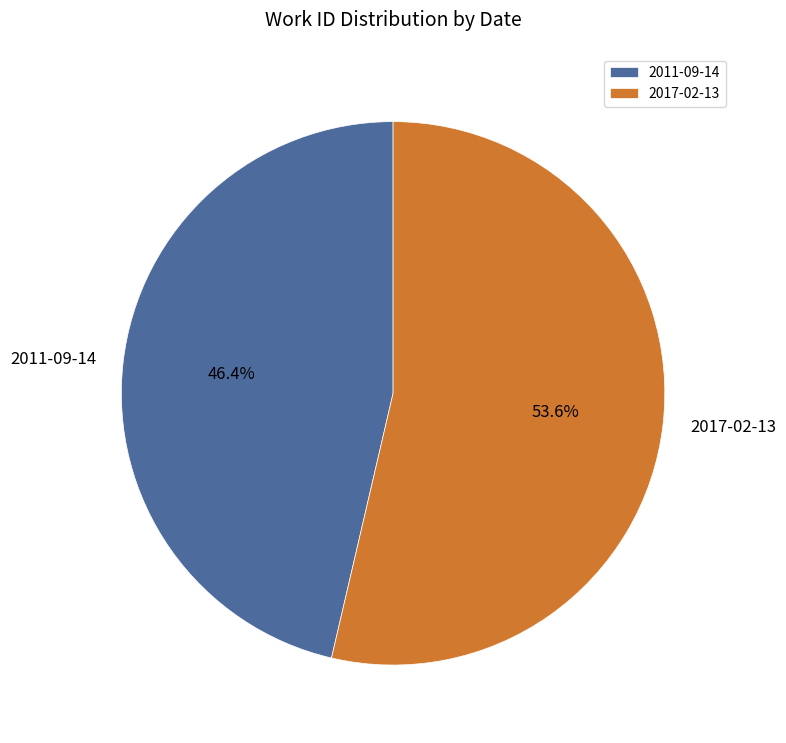

How many slices are in this pie chart?

2